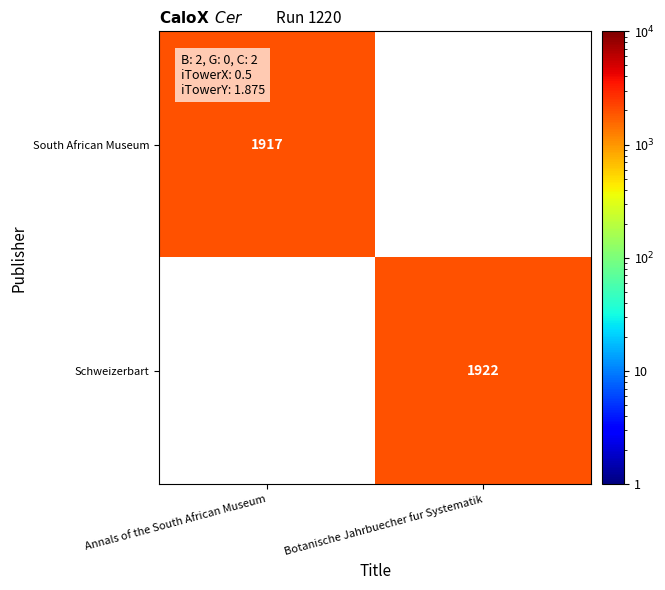

Which label corresponds to the largest value in the chart?

Botanische Jahrbuecher fur Systematik